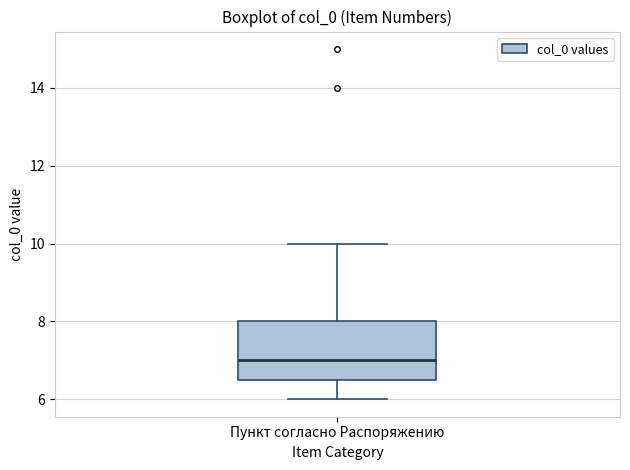

Read this box plot against the y-axis: the position of the median line, the range covered by the box, and the ends of both whiskers. The values are not printed on the chart, so give them approximately, as read against the axis.

median 7.0, box 6.6 to 8.0, whiskers 6.0 to 10.0